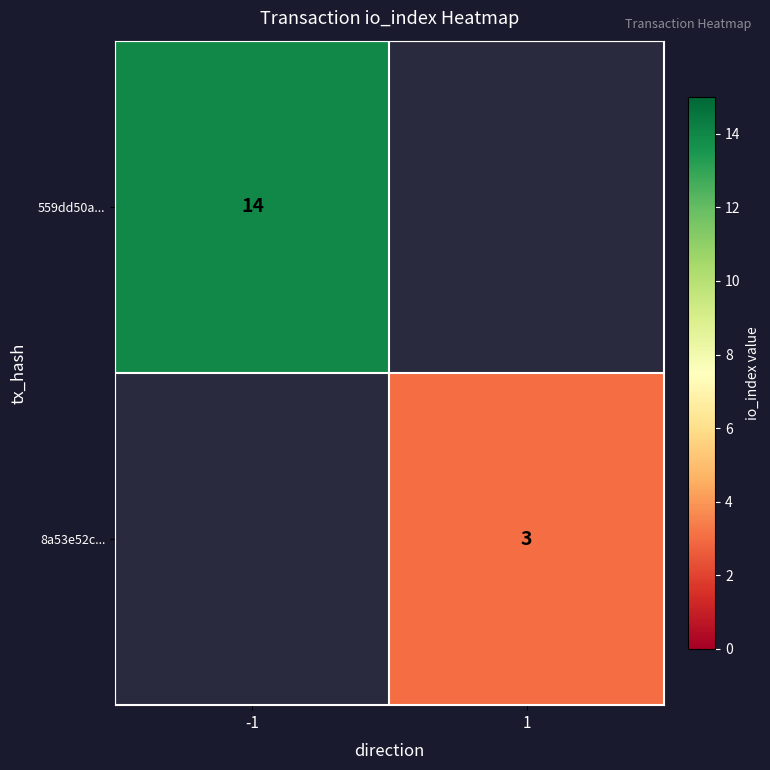

Which has a higher value, 1 or -1?

-1